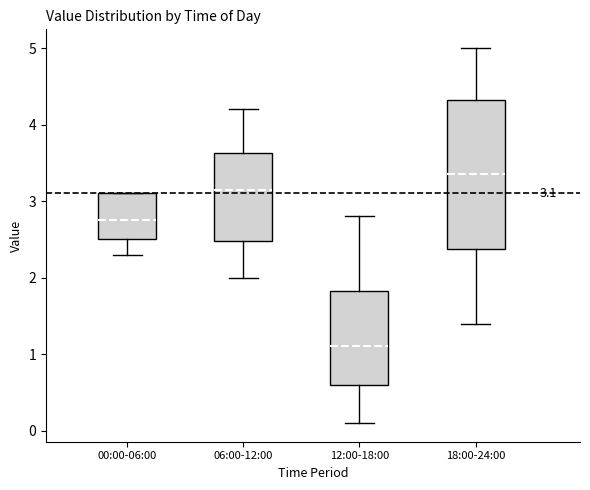

Comparing the boxes themselves (not the whiskers), which one is the tallest?

18:00-24:00